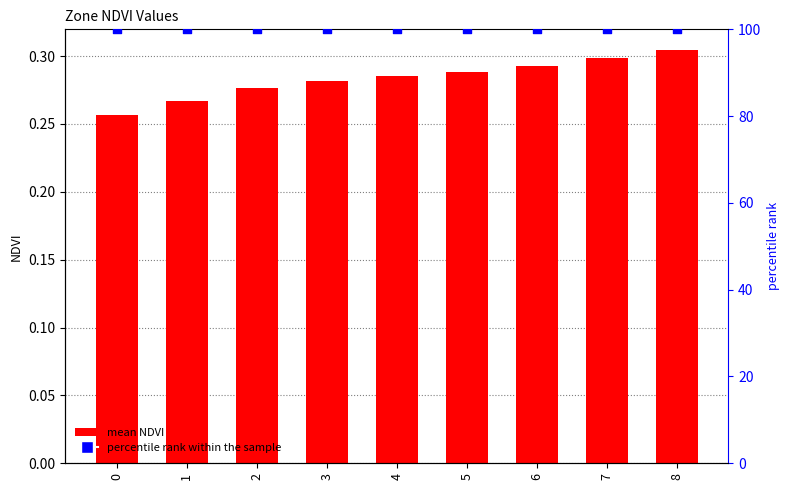

Is the value of percentile rank within the sample at 0 greater than the value of mean NDVI at 7?

Yes